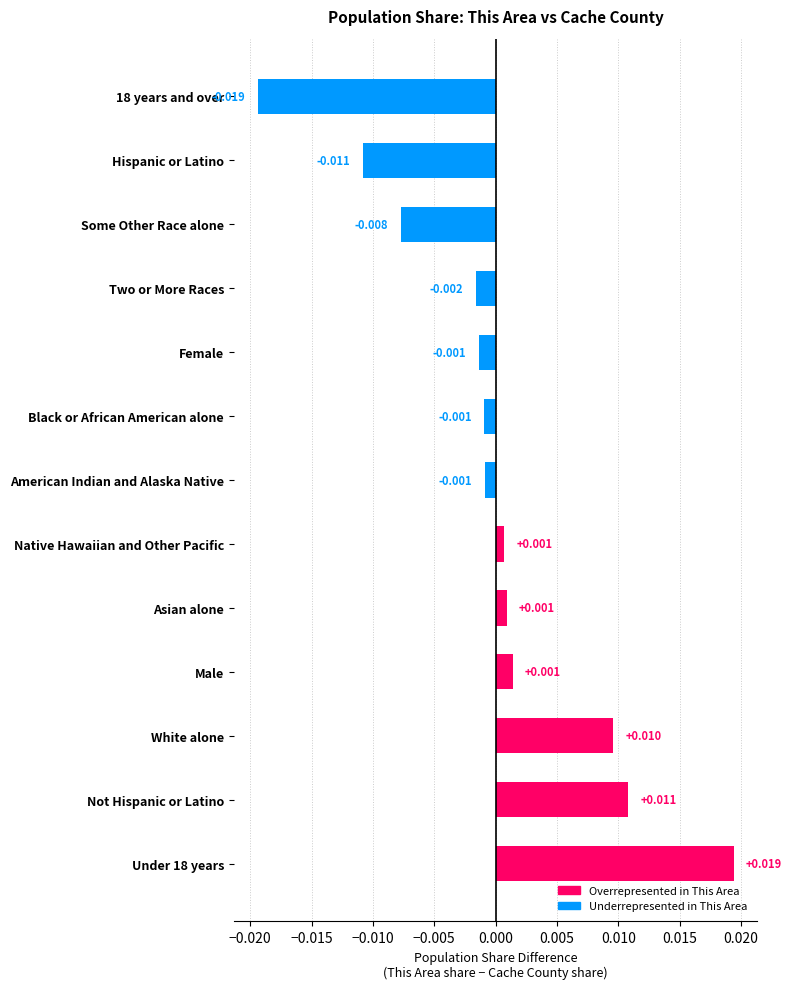

How many values are below 0?

7